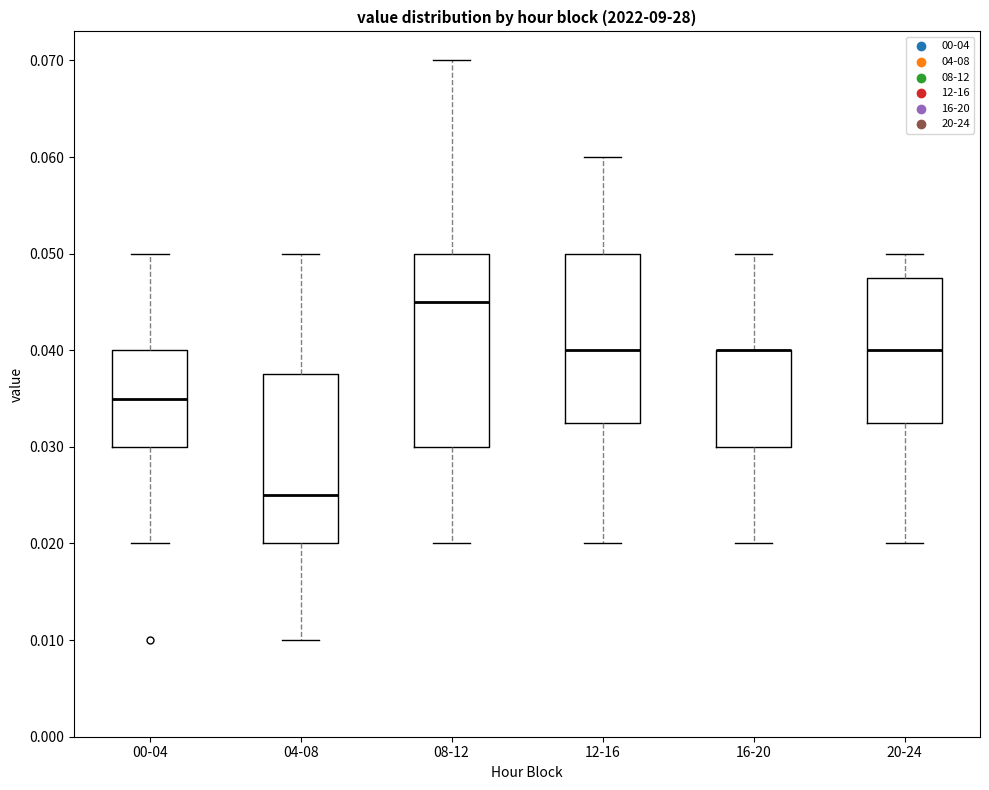

Reading left to right, read every box against the y-axis: the position of its median line, the range the box covers, and the ends of its whiskers. The values are not printed on the chart, so give them approximately, as read against the axis.

00-04: median 0.035, box 0.030 to 0.040, whiskers 0.020 to 0.050
04-08: median 0.025, box 0.020 to 0.038, whiskers 0.010 to 0.050
08-12: median 0.045, box 0.030 to 0.050, whiskers 0.020 to 0.070
12-16: median 0.040, box 0.033 to 0.050, whiskers 0.020 to 0.060
16-20: median 0.040 (drawn on the box's upper edge), box 0.030 to 0.040, whiskers 0.020 to 0.050
20-24: median 0.040, box 0.033 to 0.048, whiskers 0.020 to 0.050